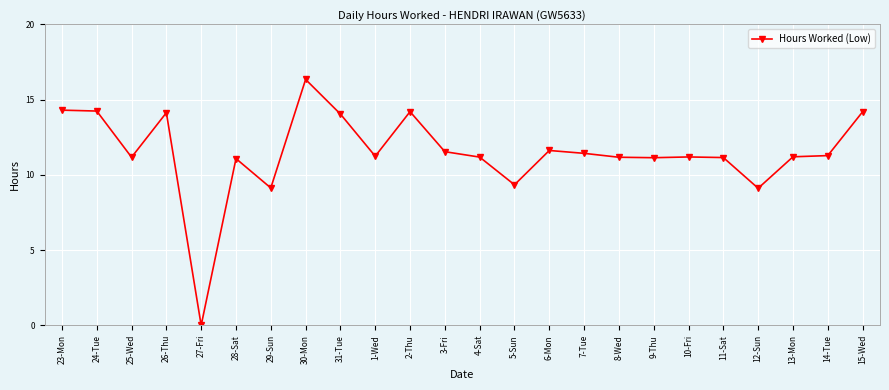

What is the ratio of the value at 10-Fri to the value at 3-Fri?

1.0